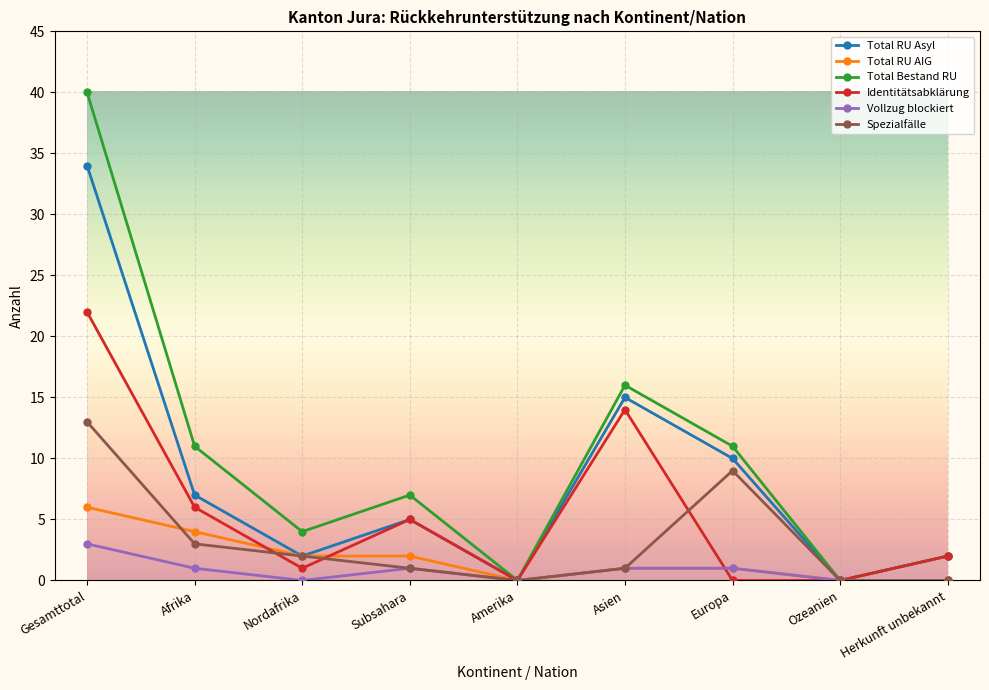

Reading left to right, list all the values displayed in this chart.

Total RU Asyl: Gesamttotal=34	Afrika=7	Nordafrika=2	Subsahara=5	Amerika=0	Asien=15	Europa=10	Ozeanien=0	Herkunft unbekannt=2
Total RU AIG: Gesamttotal=6	Afrika=4	Nordafrika=2	Subsahara=2	Amerika=0	Asien=1	Europa=1	Ozeanien=0	Herkunft unbekannt=0
Total Bestand RU: Gesamttotal=40	Afrika=11	Nordafrika=4	Subsahara=7	Amerika=0	Asien=16	Europa=11	Ozeanien=0	Herkunft unbekannt=2
Identitätsabklärung: Gesamttotal=22	Afrika=6	Nordafrika=1	Subsahara=5	Amerika=0	Asien=14	Europa=0	Ozeanien=0	Herkunft unbekannt=2
Vollzug blockiert: Gesamttotal=3	Afrika=1	Nordafrika=0	Subsahara=1	Amerika=0	Asien=1	Europa=1	Ozeanien=0	Herkunft unbekannt=0
Spezialfälle: Gesamttotal=13	Afrika=3	Nordafrika=2	Subsahara=1	Amerika=0	Asien=1	Europa=9	Ozeanien=0	Herkunft unbekannt=0